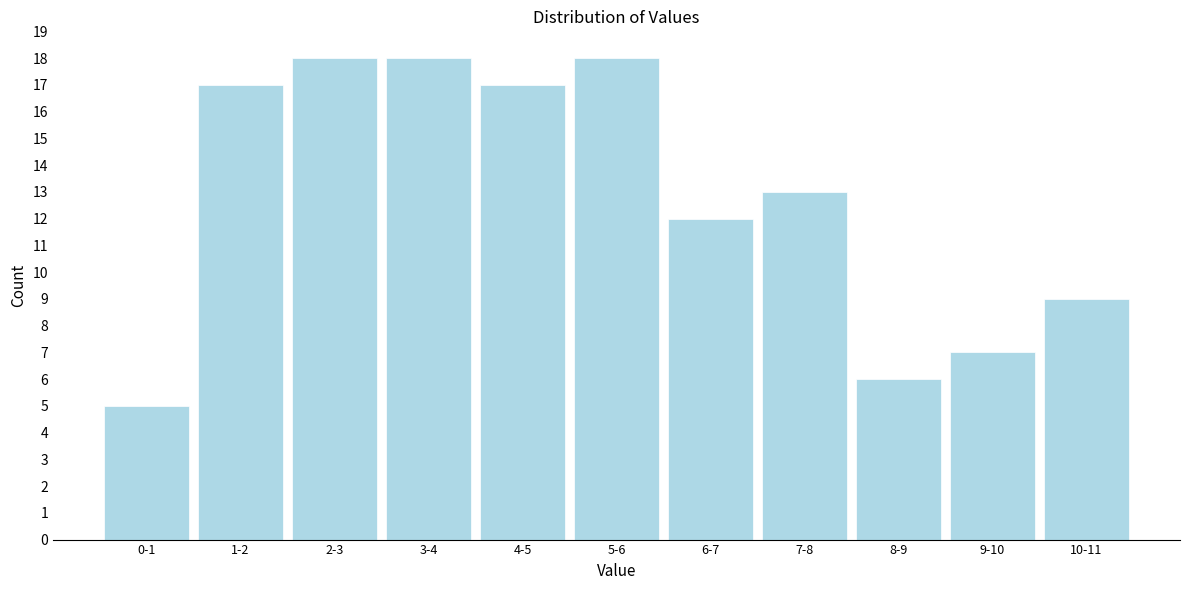

Reading left to right, transcribe all the data shown in this chart.

5	17	18	18	17	18	12	13	6	7	9